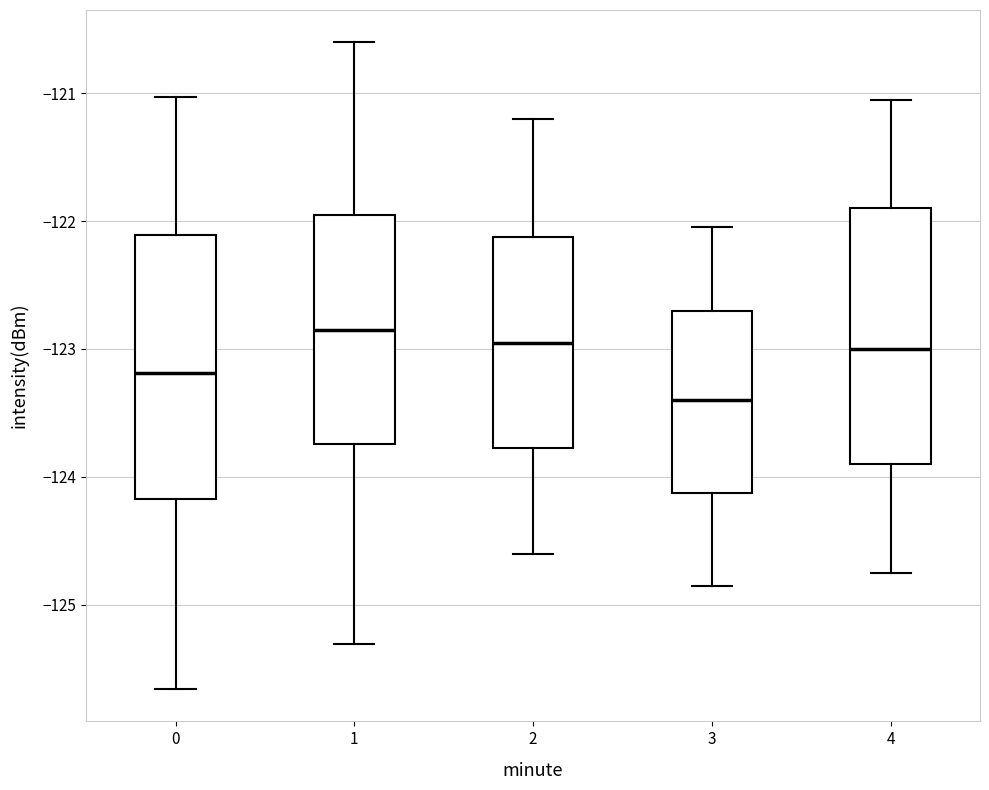

Where is the lower edge of the box at x = 4 on the y-axis? The values are not printed on the chart, so give them approximately, as read against the axis.

-123.9